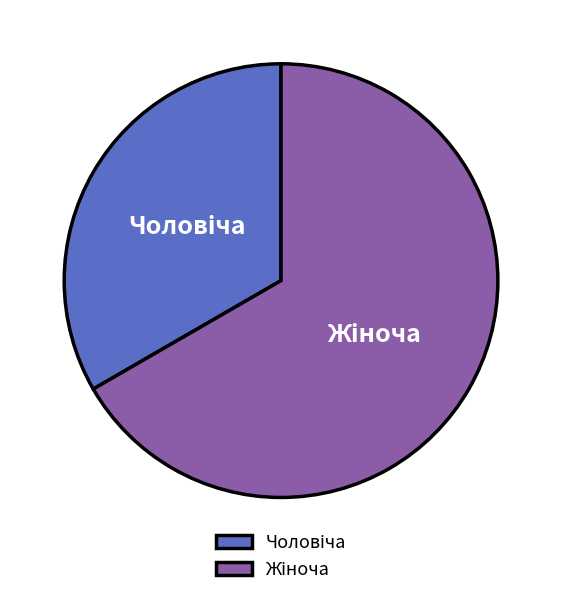

Is there any slice that represents more than half of the pie?

Yes